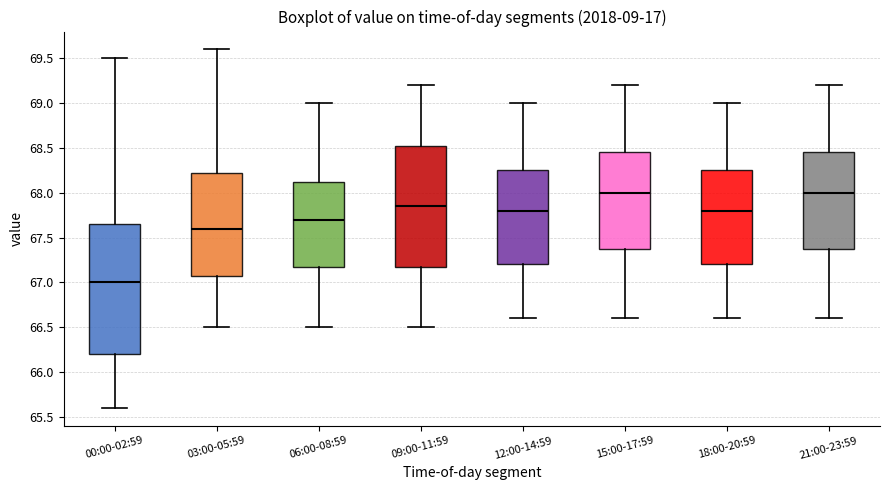

Reading left to right, transcribe this box plot: for each box, give where its median line is, the range the box spans, and where its two whiskers end, as read against the y-axis. The values are not printed on the chart, so give them approximately, as read against the axis.

00:00-02:59: median 67.00, box 66.20 to 67.65, whiskers 65.60 to 69.50
03:00-05:59: median 67.60, box 67.10 to 68.25, whiskers 66.50 to 69.60
06:00-08:59: median 67.70, box 67.20 to 68.15, whiskers 66.50 to 69.00
09:00-11:59: median 67.85, box 67.20 to 68.55, whiskers 66.50 to 69.20
12:00-14:59: median 67.80, box 67.20 to 68.25, whiskers 66.60 to 69.00
15:00-17:59: median 68.00, box 67.40 to 68.45, whiskers 66.60 to 69.20
18:00-20:59: median 67.80, box 67.20 to 68.25, whiskers 66.60 to 69.00
21:00-23:59: median 68.00, box 67.40 to 68.45, whiskers 66.60 to 69.20